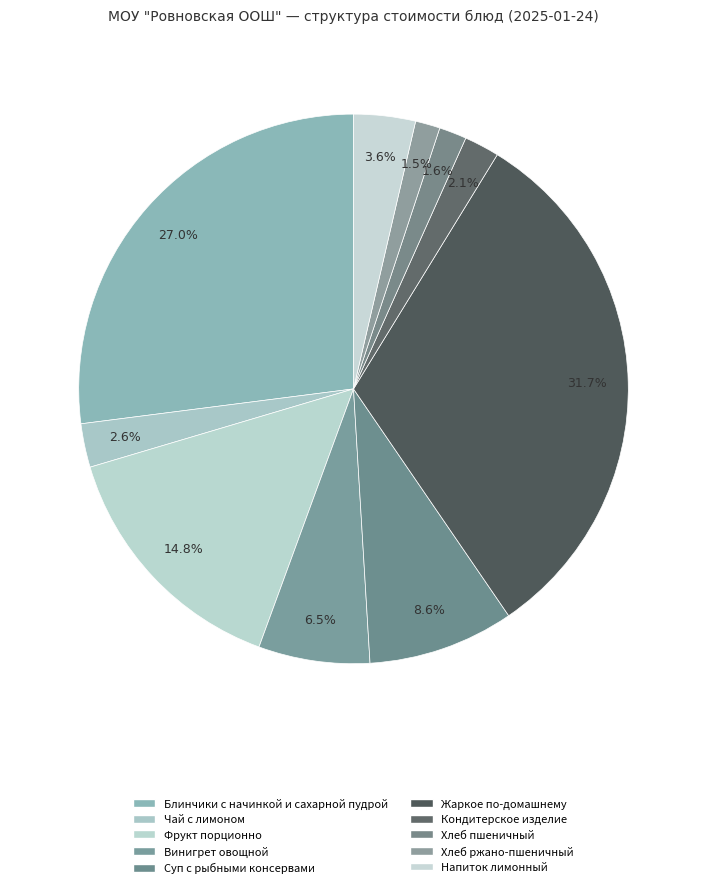

How many slices are in this pie chart?

10